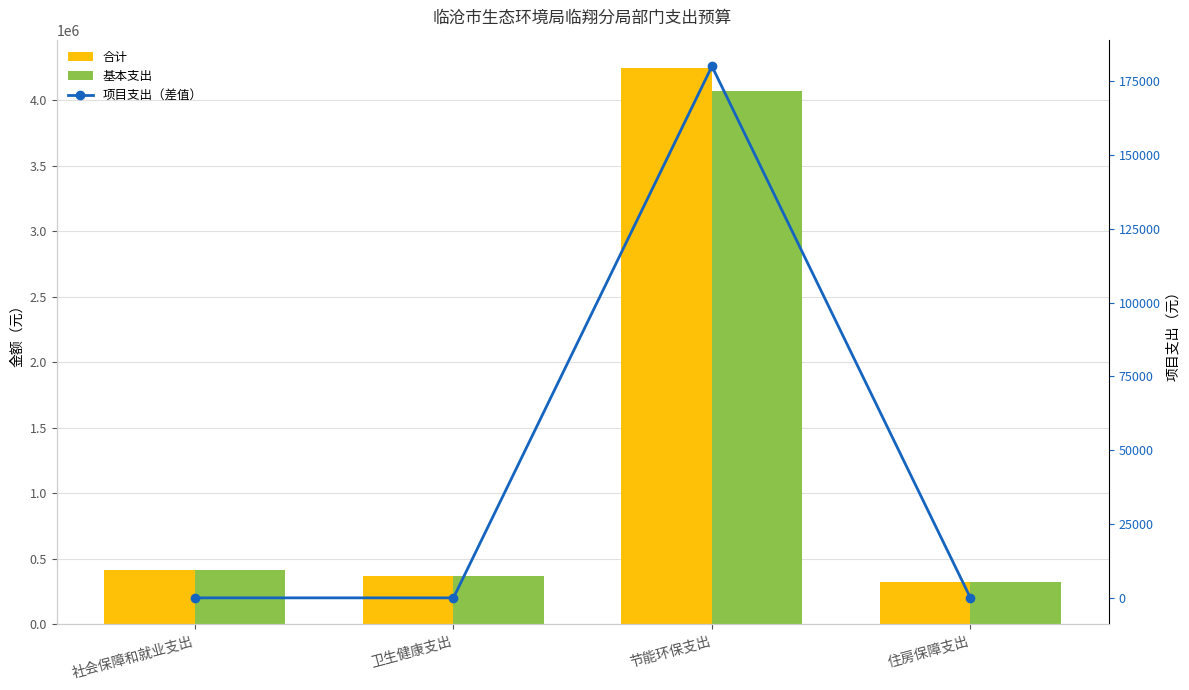

Which series changed the most between 卫生健康支出 and 住房保障支出?

合计